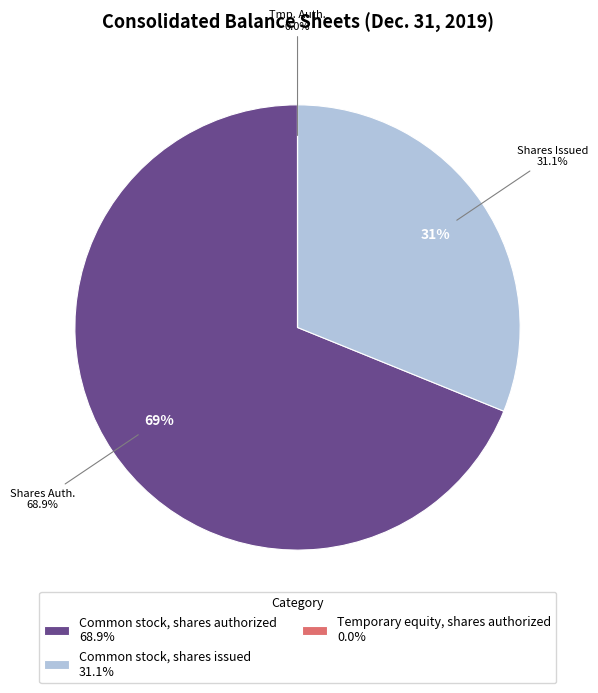

Combined, do Common stock, shares issued and Temporary equity, shares authorized account for over 50%?

No